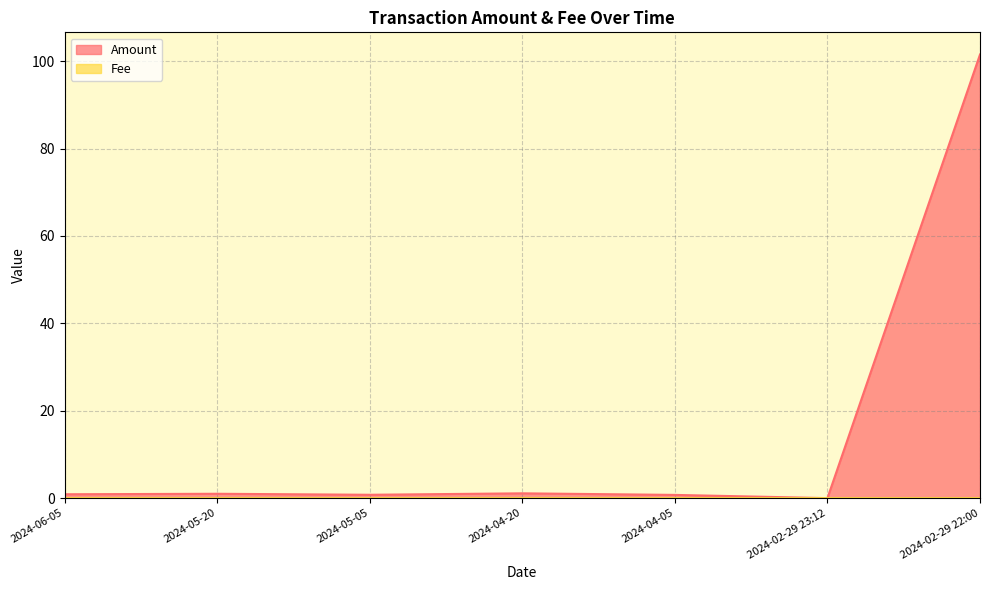

At which category does Amount reach its first local valley?

2024-05-05